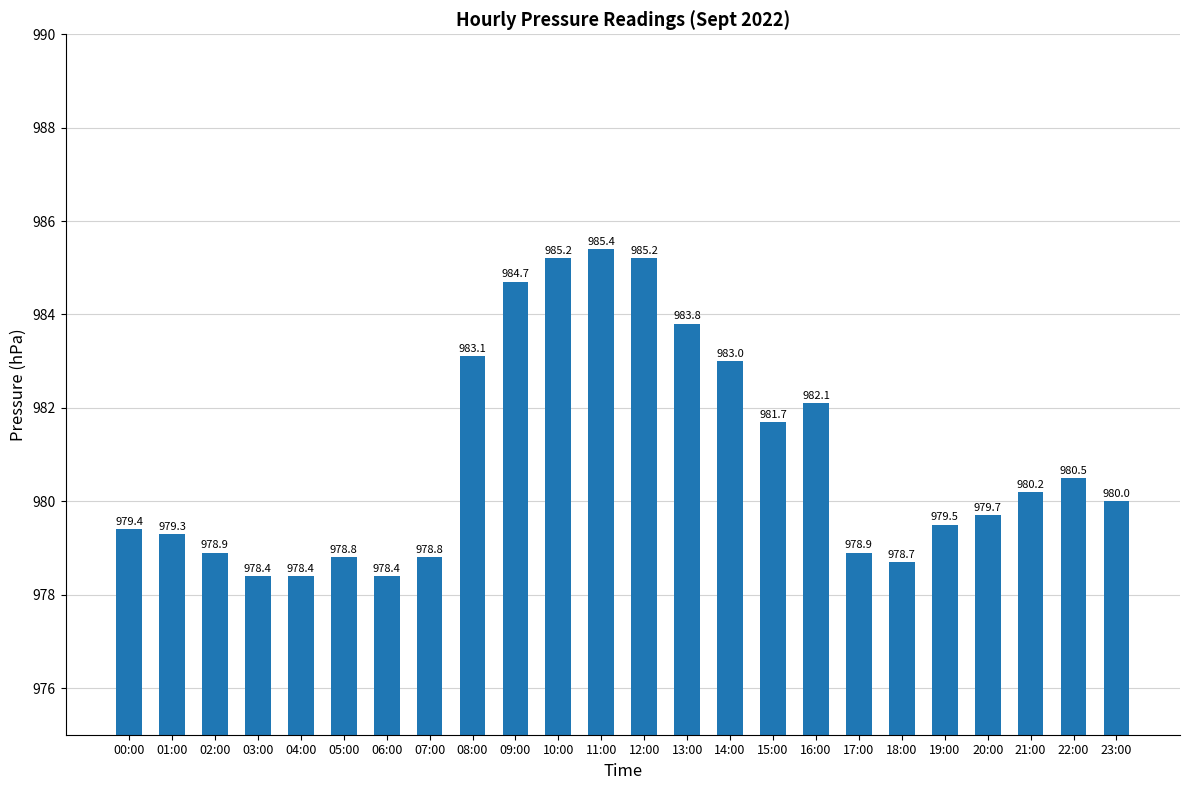

At which label does the data first exceed 980?

08:00